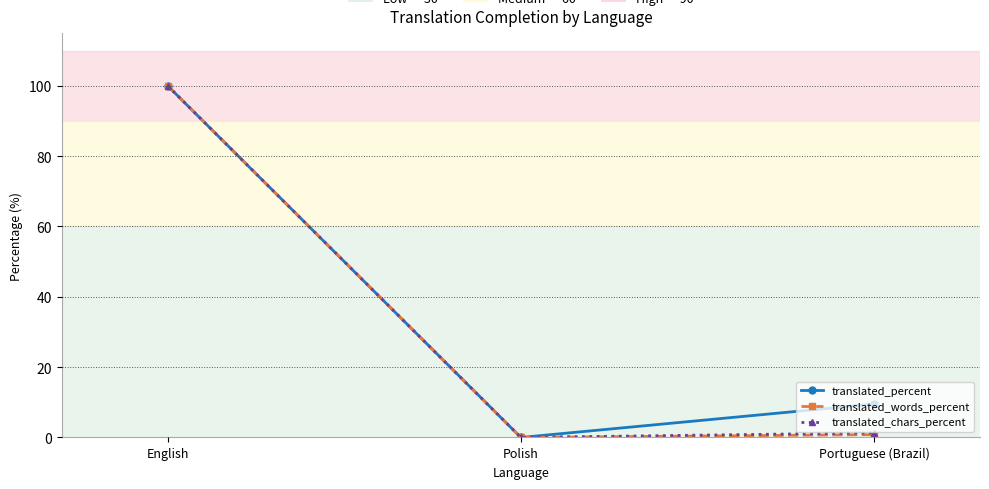

Reading left to right, transcribe all the data shown in this chart.

translated_percent: English=100.0	Polish=0.0	Portuguese (Brazil)=9.5
translated_words_percent: English=100.0	Polish=0.0	Portuguese (Brazil)=0.8
translated_chars_percent: English=100.0	Polish=0.0	Portuguese (Brazil)=1.3